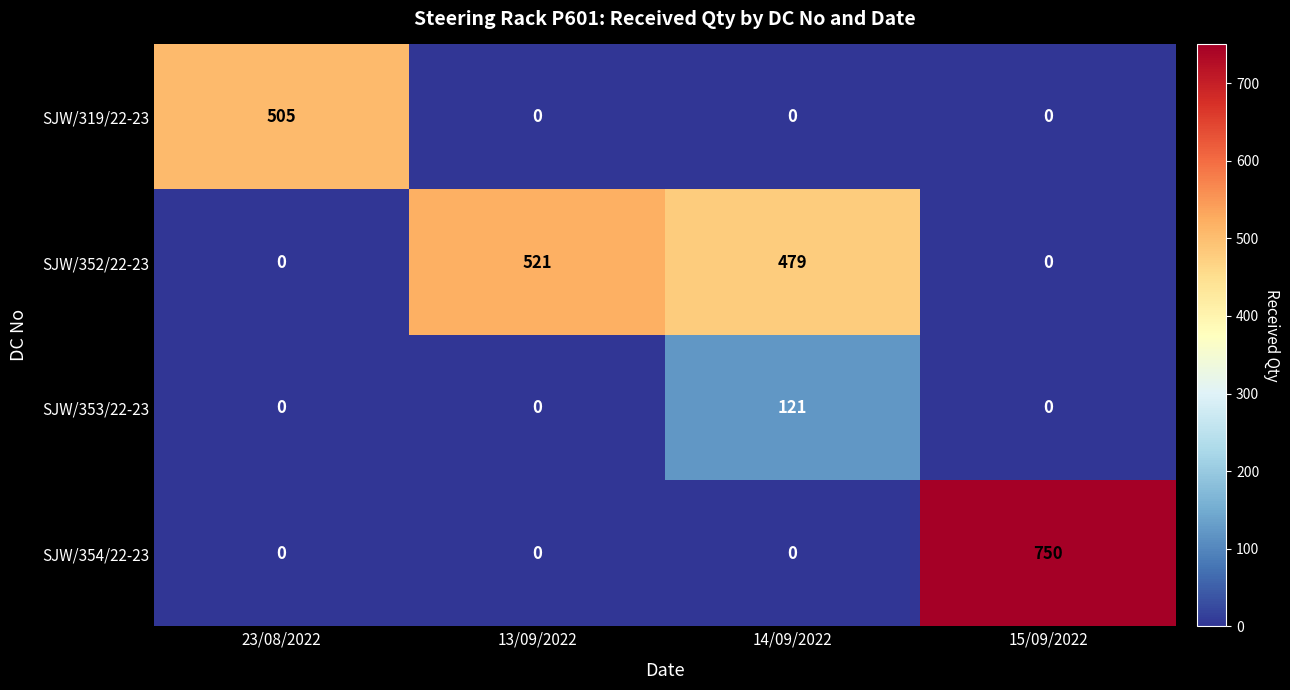

At which label does SJW/352/22-23 first exceed 479?

13/09/2022